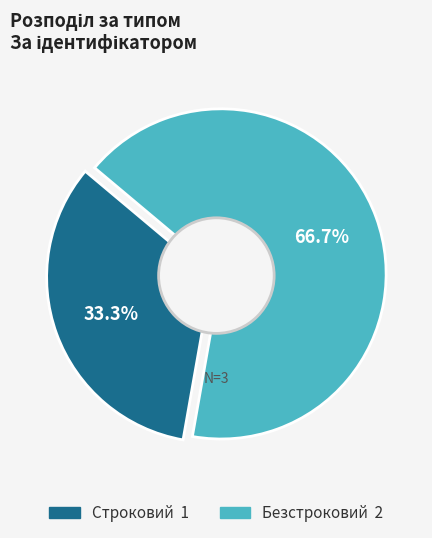

How many segments does this pie chart have?

2